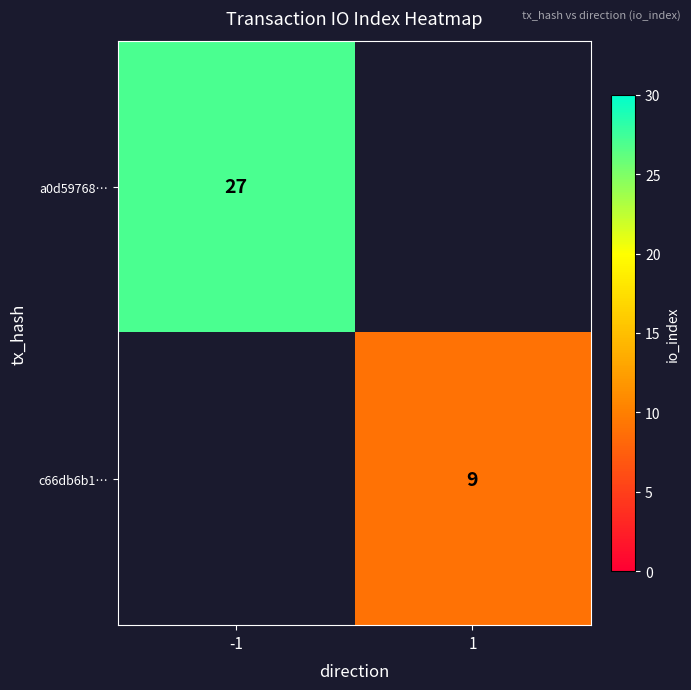

The c66db6b1… series shows 9 at 1. True or false?

True